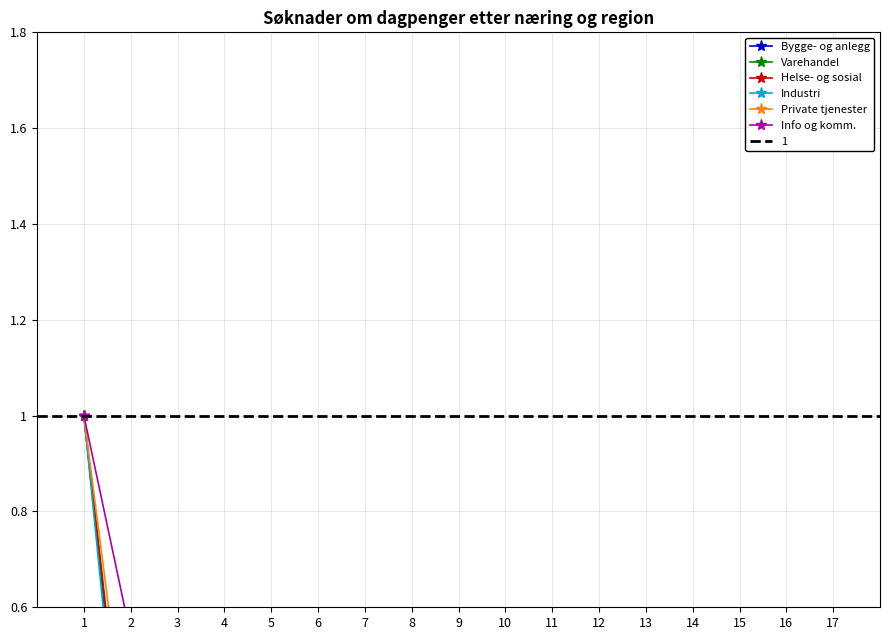

Which series ends up on top after the final intersection of Industri and Private tjenester ellers?

Industri